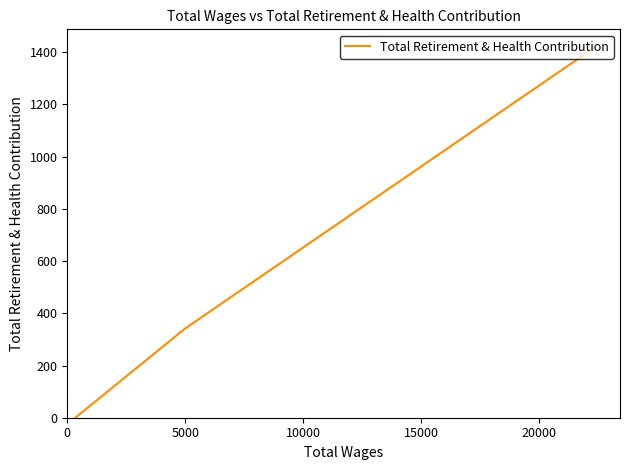

What is the average value?

586